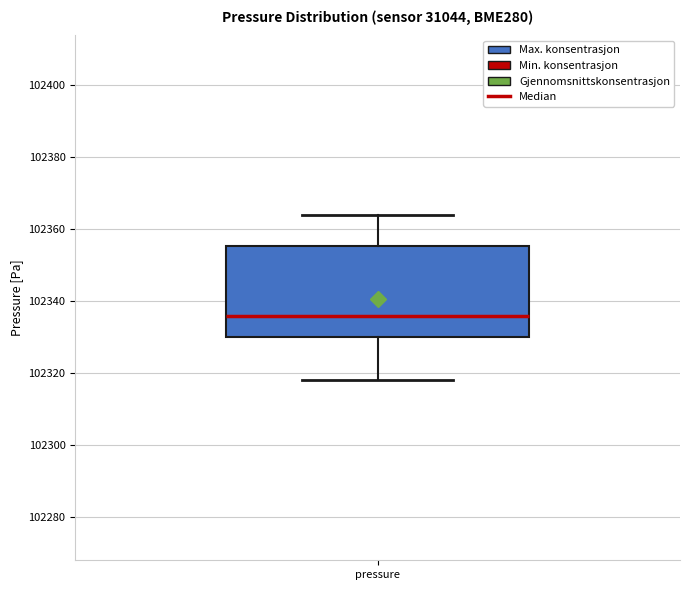

Read this box plot against the y-axis: the position of the median line, the range covered by the box, and the ends of both whiskers. The values are not printed on the chart, so give them approximately, as read against the axis.

median 102336, box 102330 to 102356, whiskers 102318 to 102364